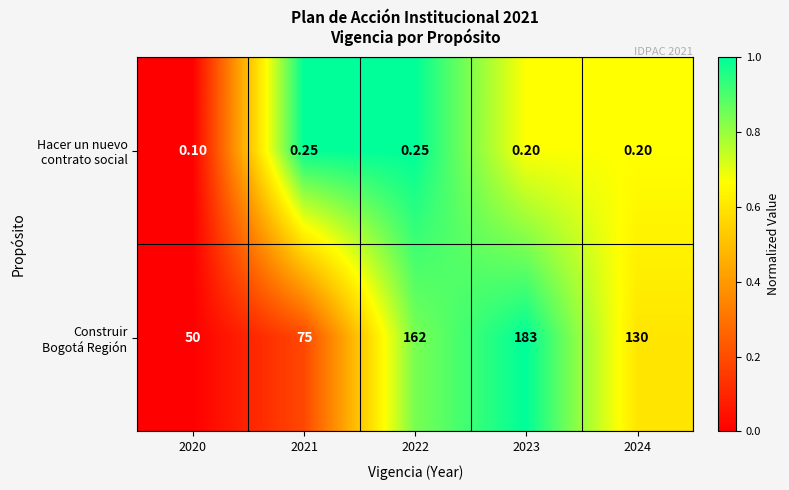

How many categories are shown in the chart?

5